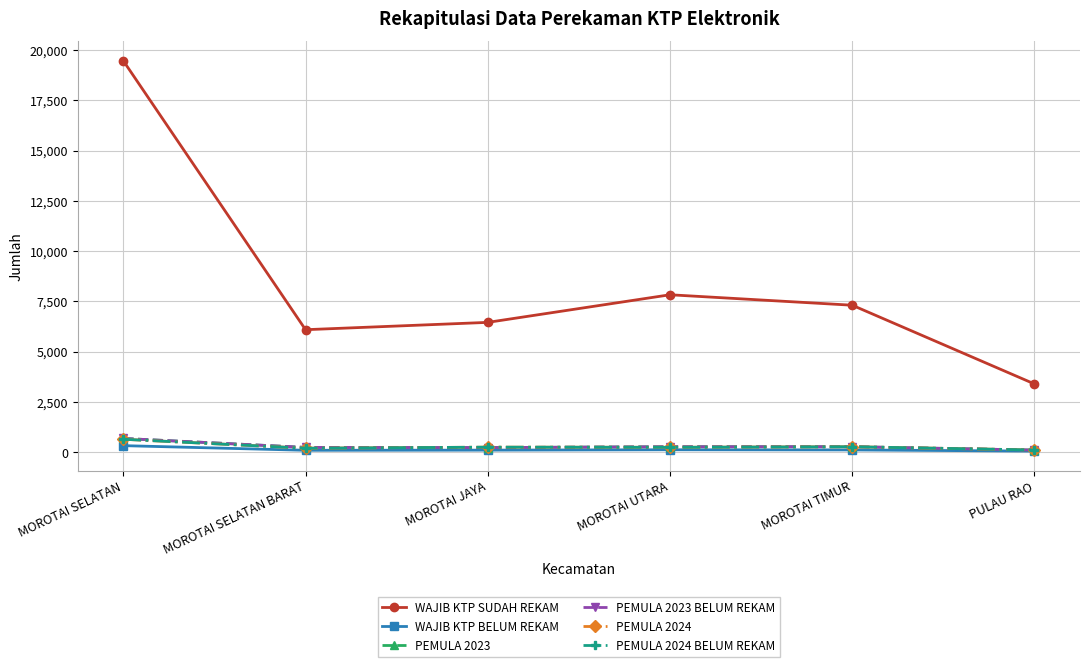

At which label does PEMULA 2023 BELUM REKAM reach its peak?

MOROTAI SELATAN